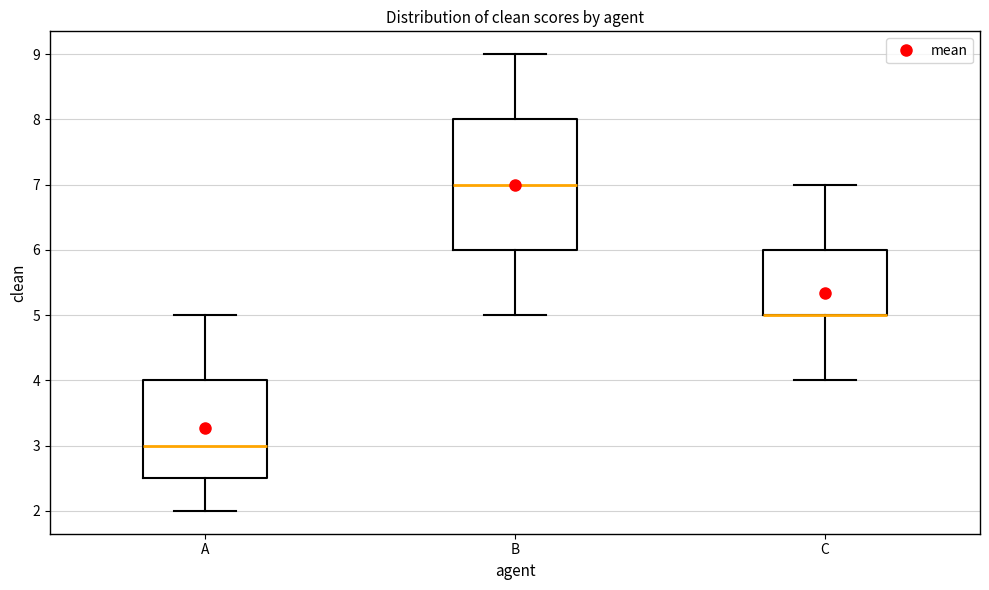

Reading left to right, transcribe this box plot: for each box, give where its median line is, the range the box spans, and where its two whiskers end, as read against the y-axis. The values are not printed on the chart, so give them approximately, as read against the axis.

A: median 3.0, box 2.5 to 4.0, whiskers 2.0 to 5.0
B: median 7.0, box 6.0 to 8.0, whiskers 5.0 to 9.0
C: median 5.0 (drawn on the box's lower edge), box 5.0 to 6.0, whiskers 4.0 to 7.0